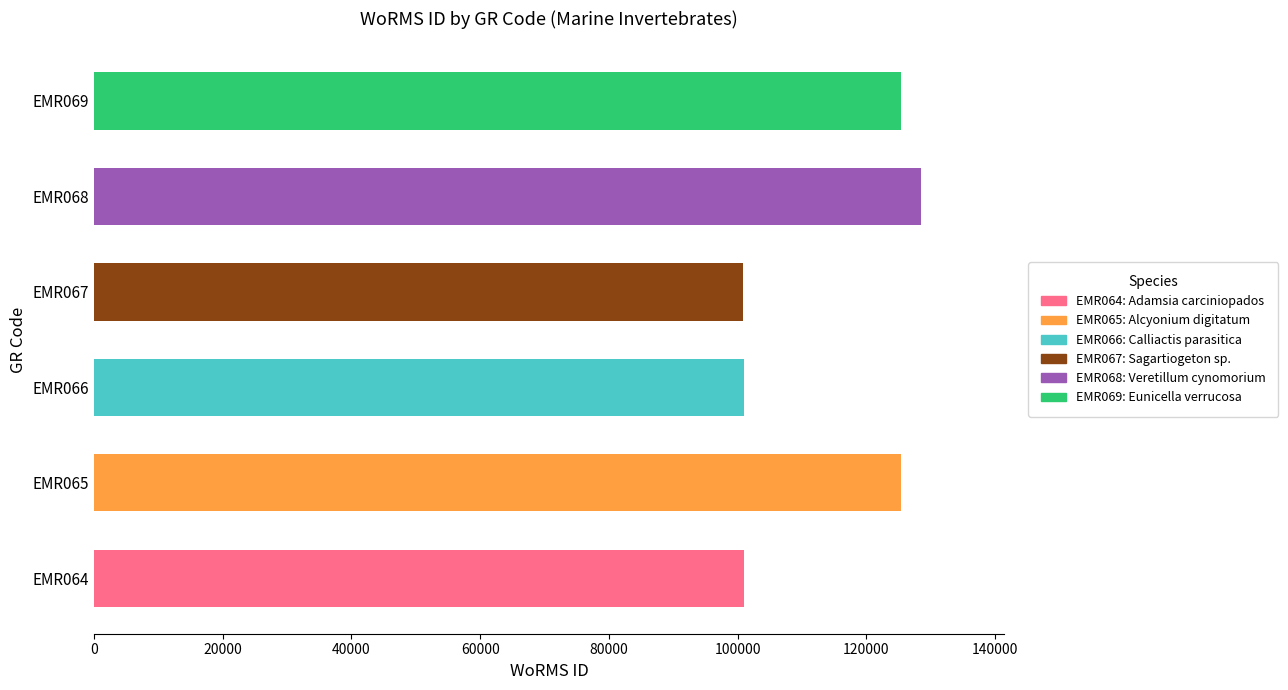

What is the ratio of the value at EMR066 to the value at EMR065?

0.8